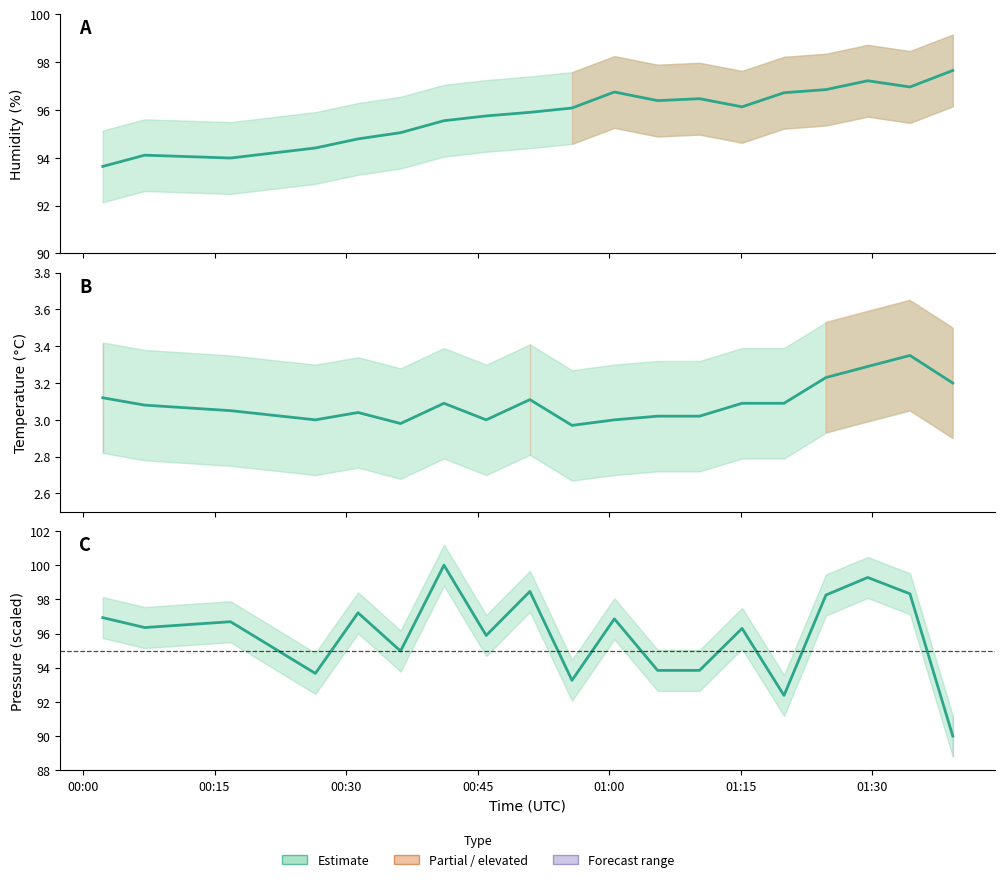

What is the difference between the second highest and second lowest values in the pressure series?

6.9